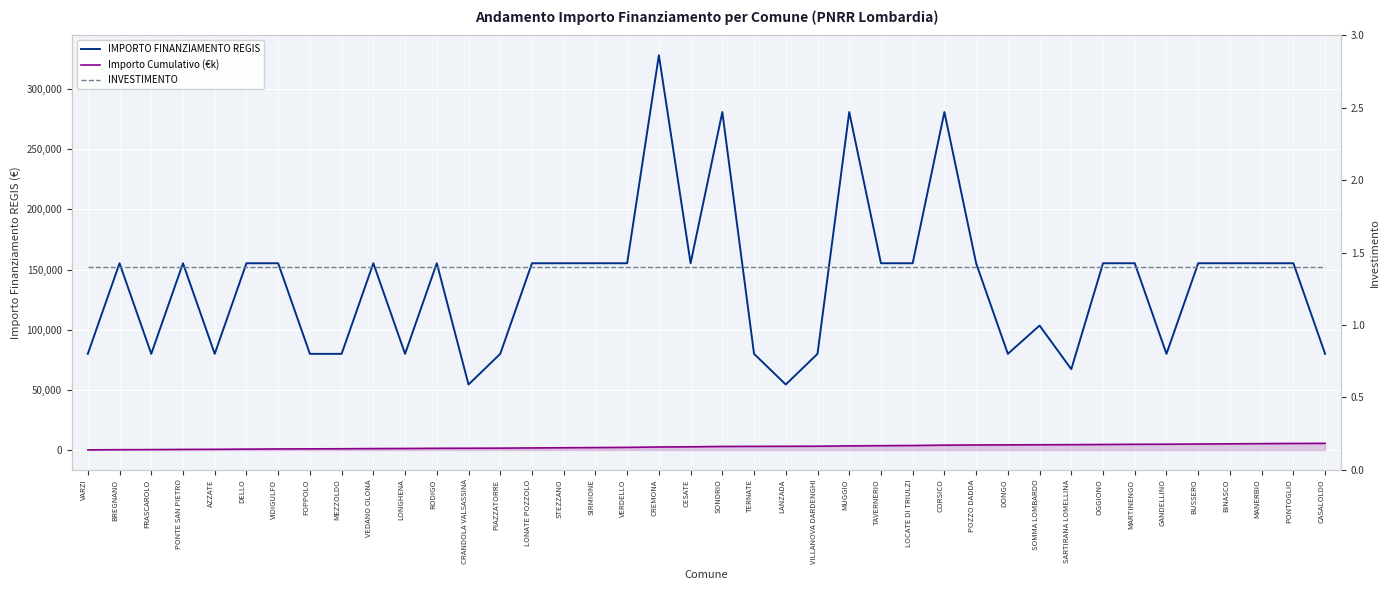

List the series in order of their peak value, lowest first.

INVESTIMENTO, Importo Cumulativo (€k), IMPORTO FINANZIAMENTO REGIS